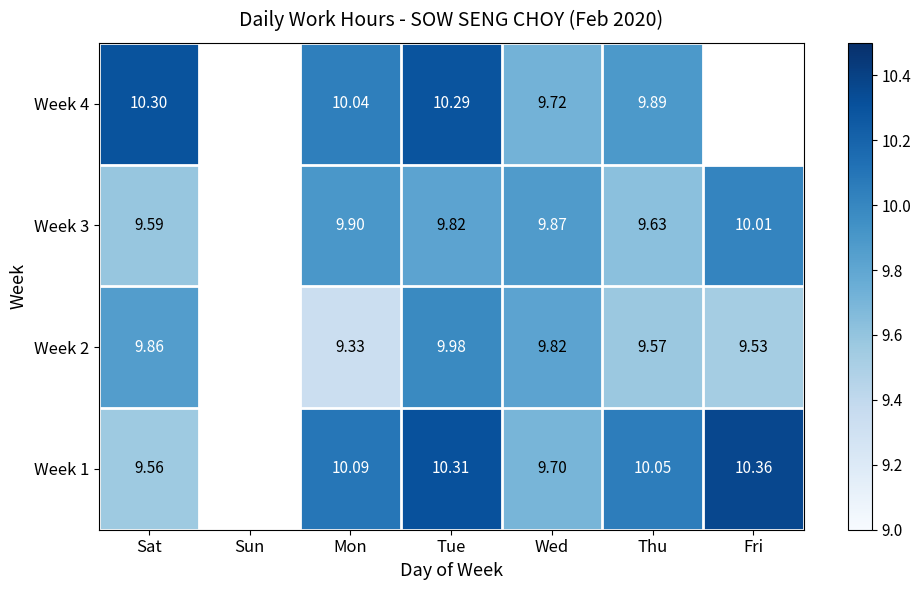

At which category is the sum across all series the highest?

Tue